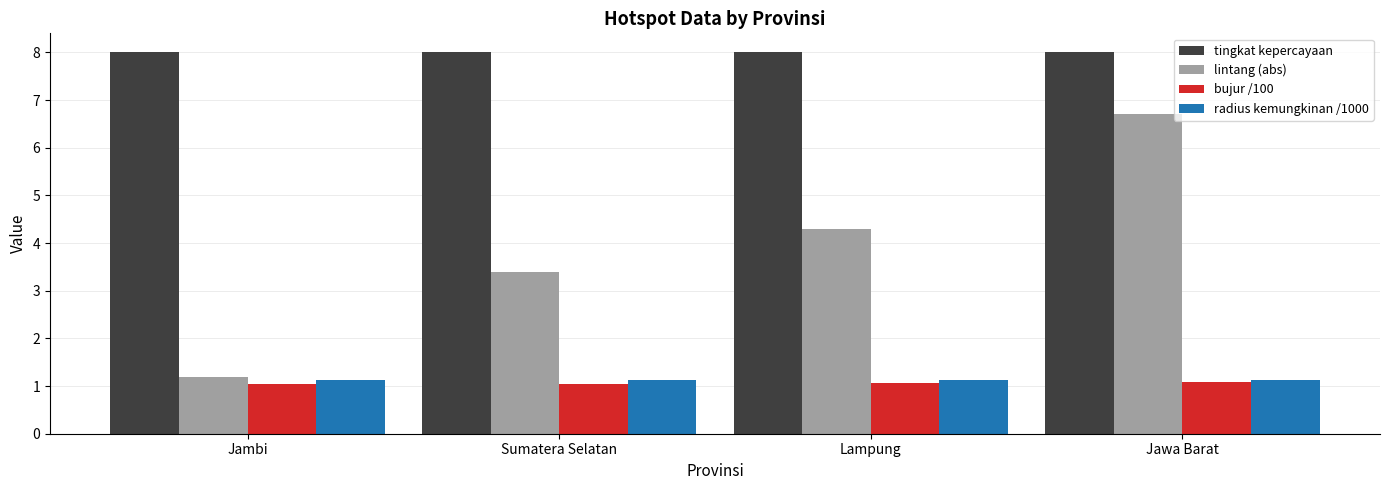

What are all the series names shown in the legend?

tingkat kepercayaan, lintang (abs), bujur /100, radius kemungkinan /1000